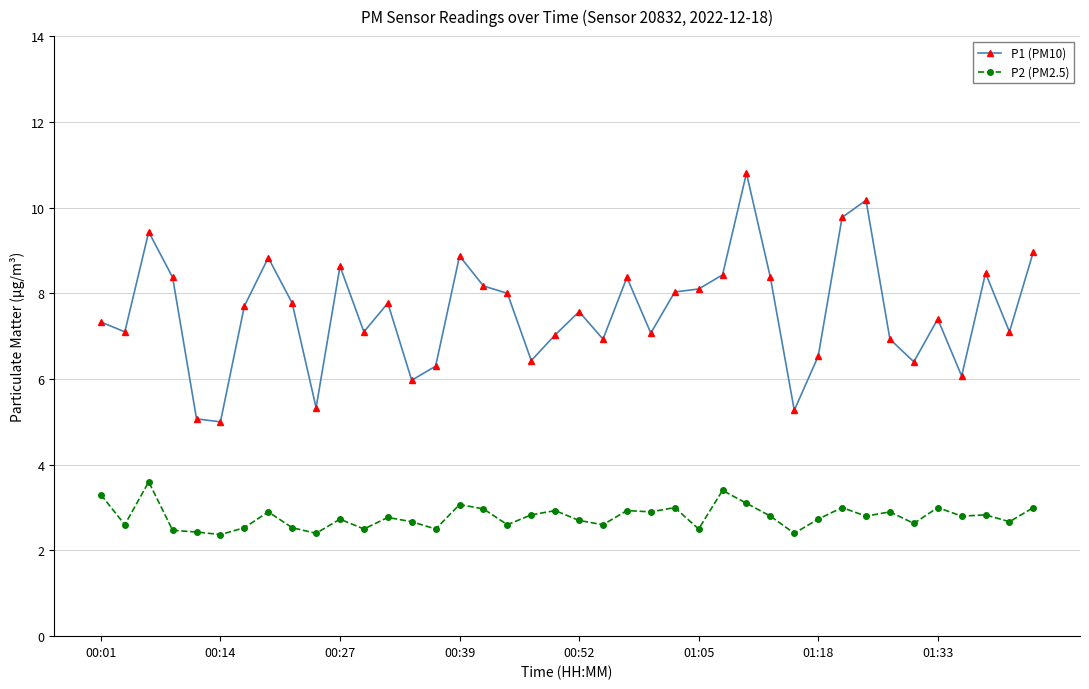

Rank the series by their maximum value, from lowest to highest.

P2 (PM2.5), P1 (PM10)